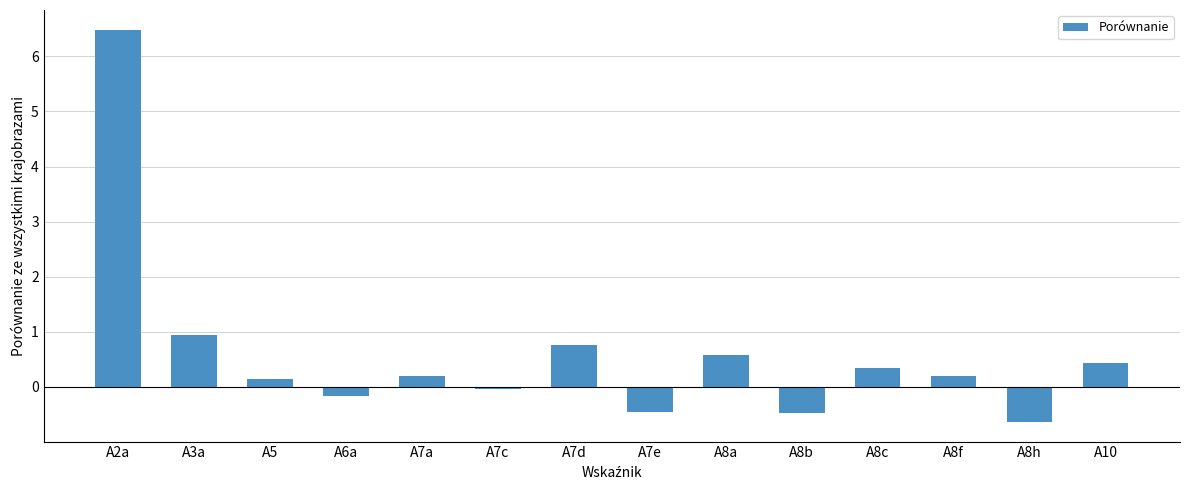

How many values are below 0?

5